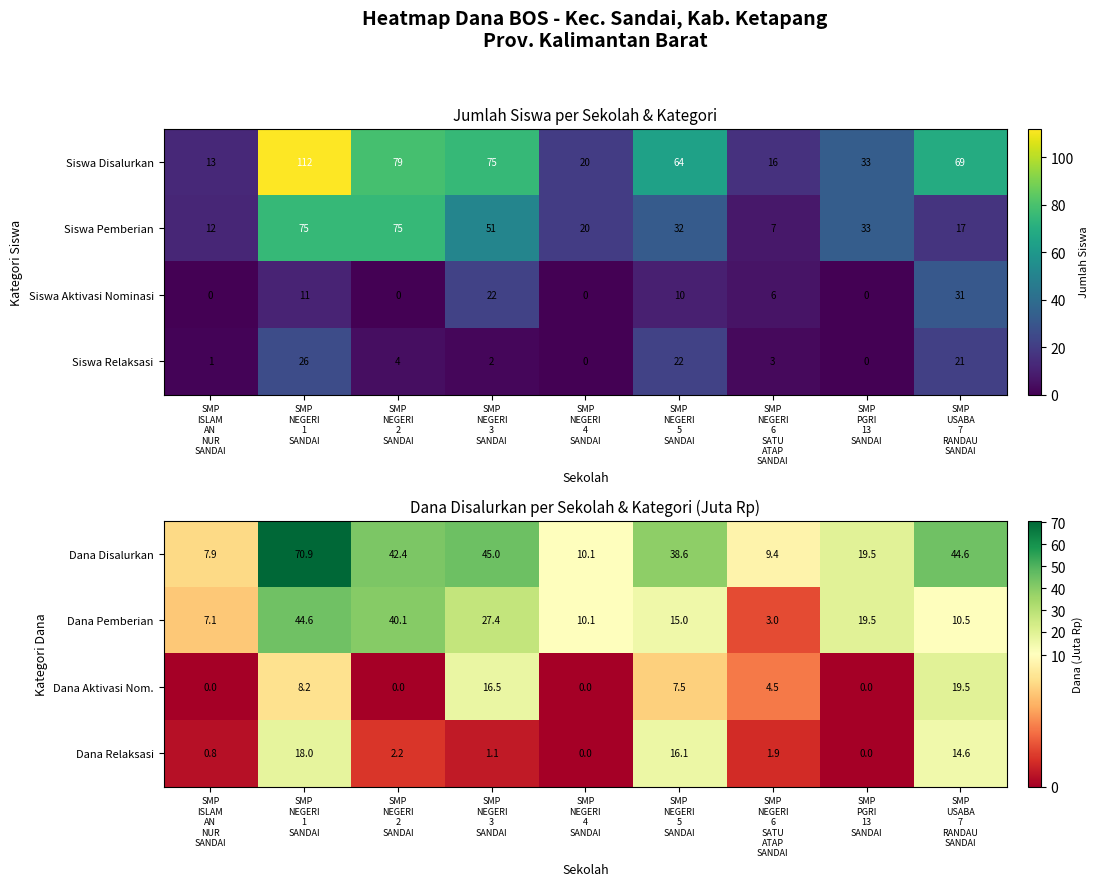

What is the lowest value of the Dana Disalurkan series?

7.9